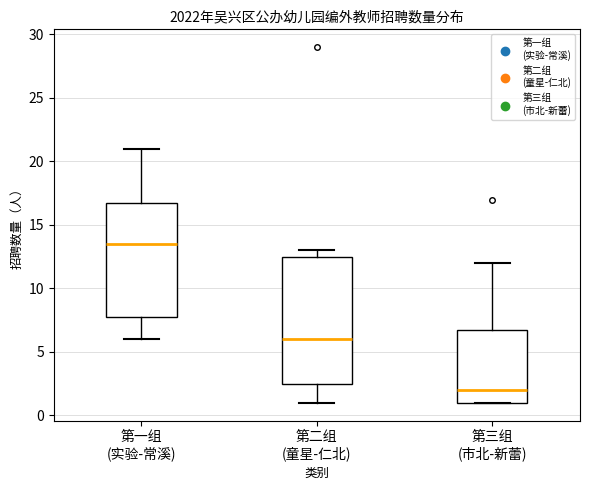

Comparing the boxes themselves (not the whiskers), which one is the tallest?

第二组 (童星-仁北)